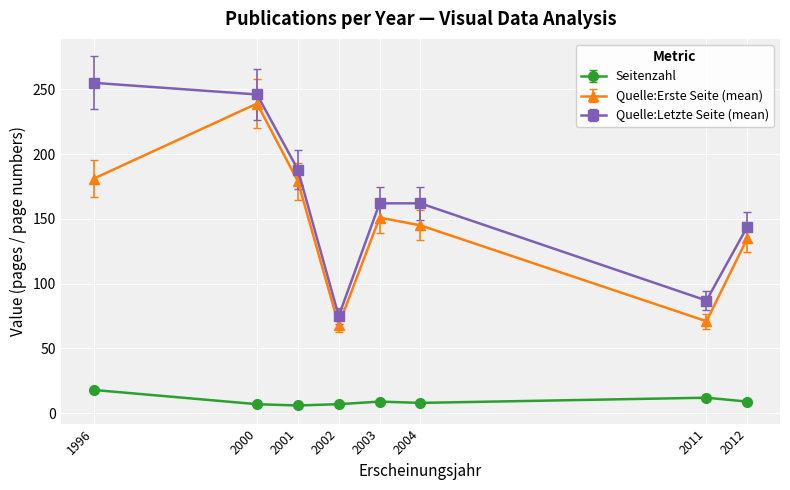

At 2004, list the series in order from smallest to largest.

Seitenzahl, Quelle:Erste Seite (mean), Quelle:Letzte Seite (mean)